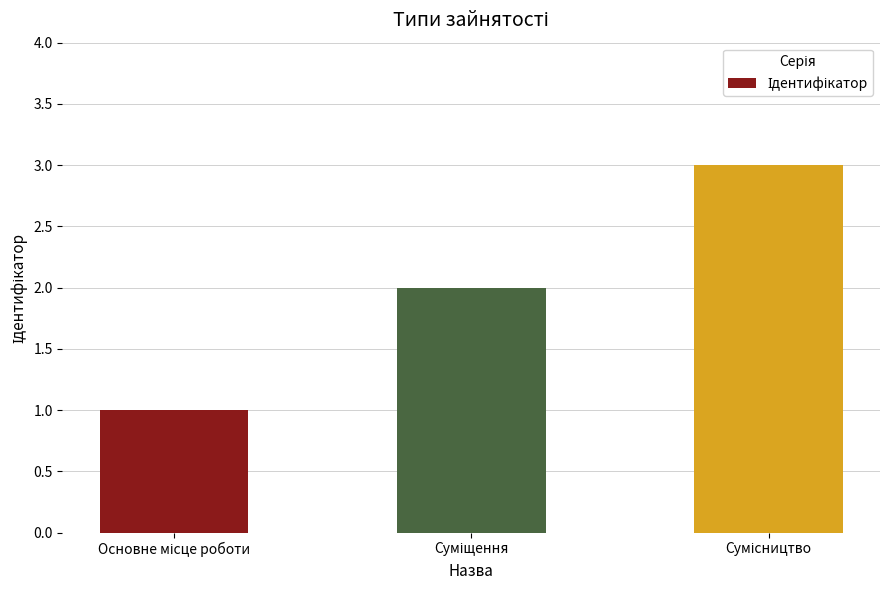

What is the sum of all values?

6